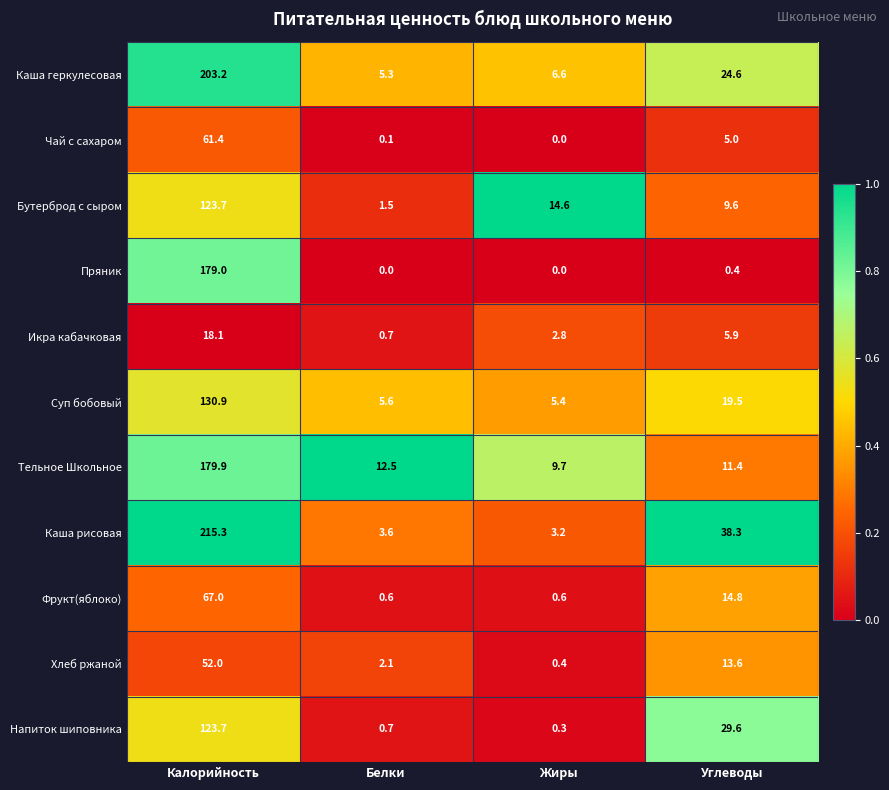

At how many categories does at least one series exceed 0?

4